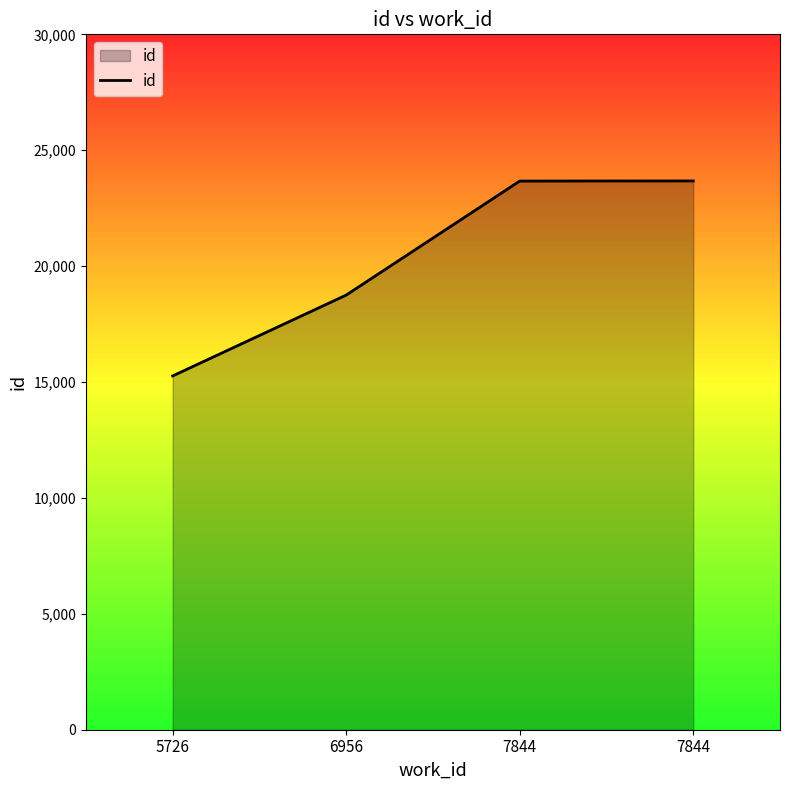

Does the chart have visible grid lines?

No